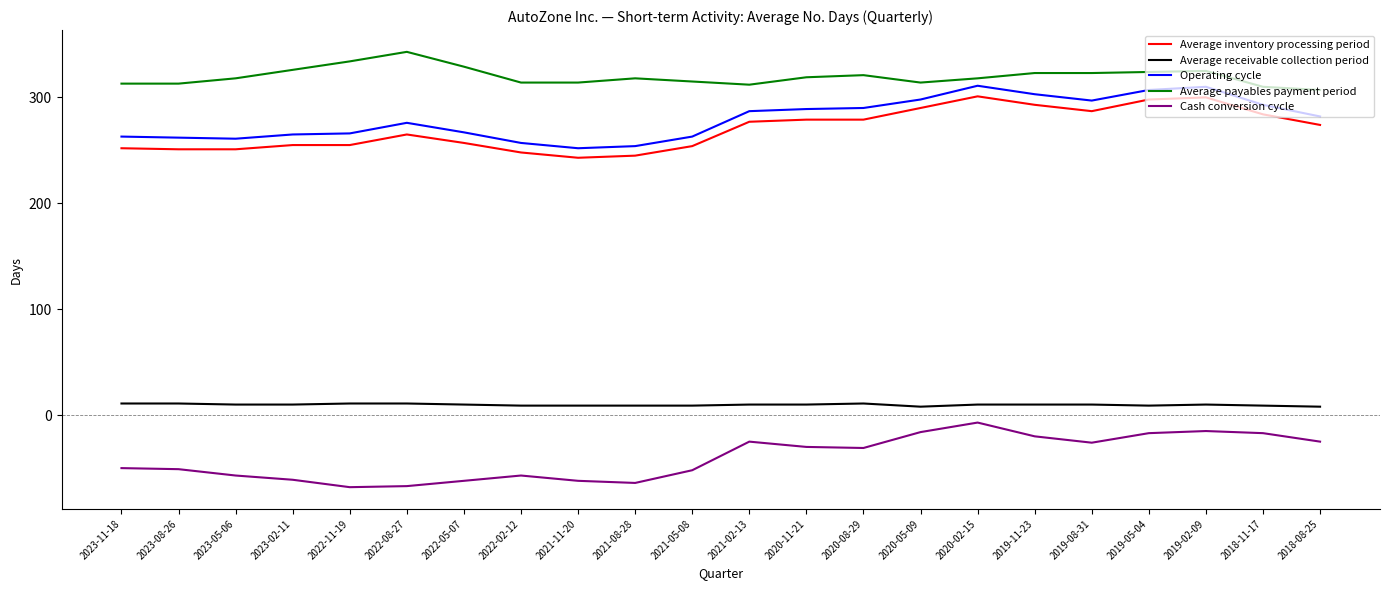

What is the difference between the maximum and minimum values in the Cash conversion cycle series?

61